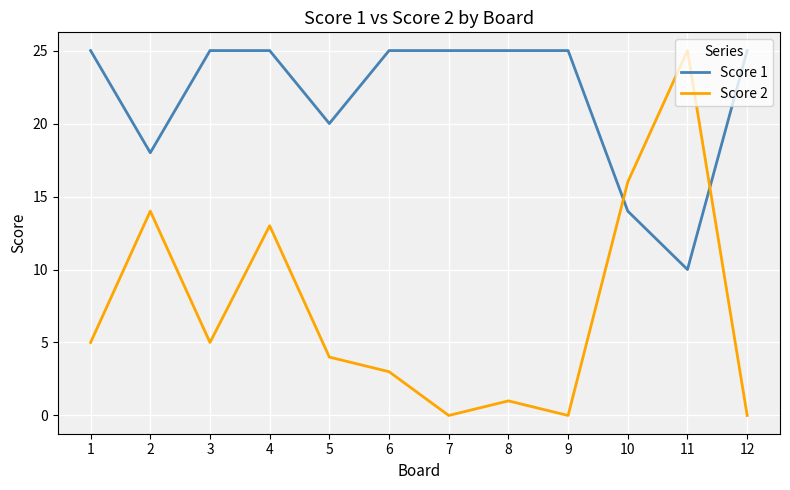

Which series has the largest total across all categories?

Score 1